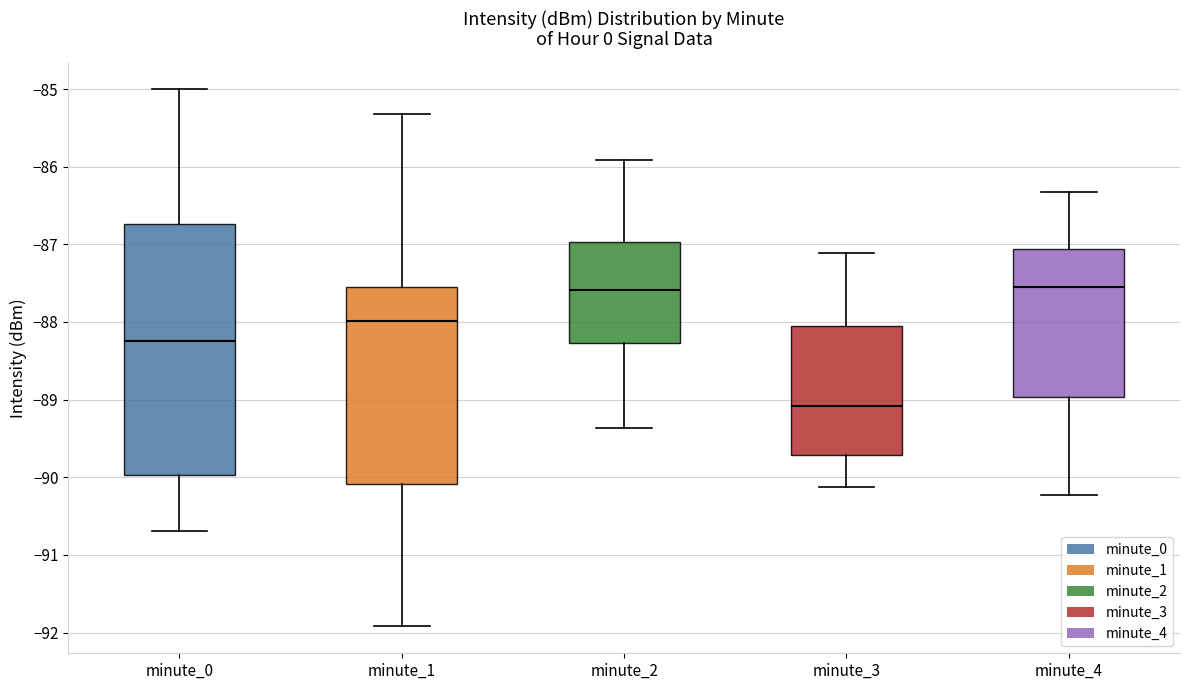

Reading left to right, read every box against the y-axis: the position of its median line, the range the box covers, and the ends of its whiskers. The values are not printed on the chart, so give them approximately, as read against the axis.

minute_0: median -88.2, box -90.0 to -86.7, whiskers -90.7 to -85.0
minute_1: median -88.0, box -90.1 to -87.5, whiskers -91.9 to -85.3
minute_2: median -87.6, box -88.3 to -87.0, whiskers -89.4 to -85.9
minute_3: median -89.1, box -89.7 to -88.1, whiskers -90.1 to -87.1
minute_4: median -87.5, box -89.0 to -87.1, whiskers -90.2 to -86.3